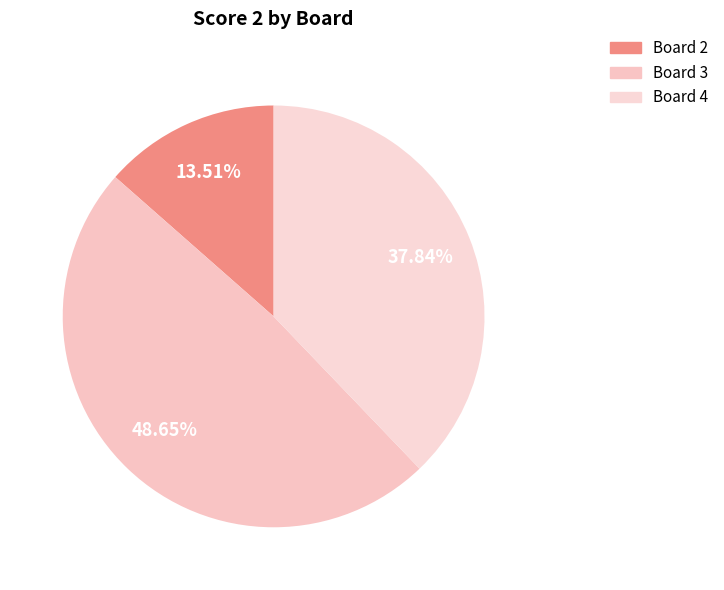

How many slices are in this pie chart?

3